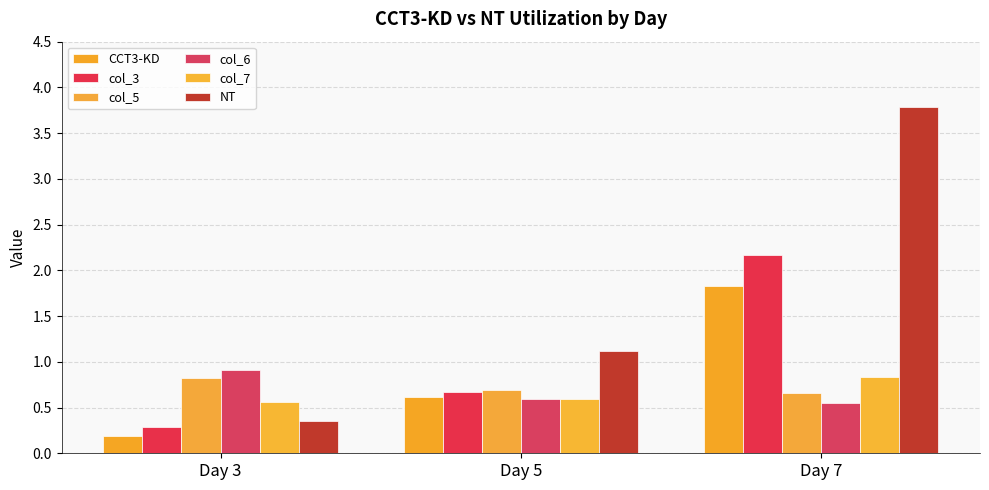

How many data points does each series have?

3